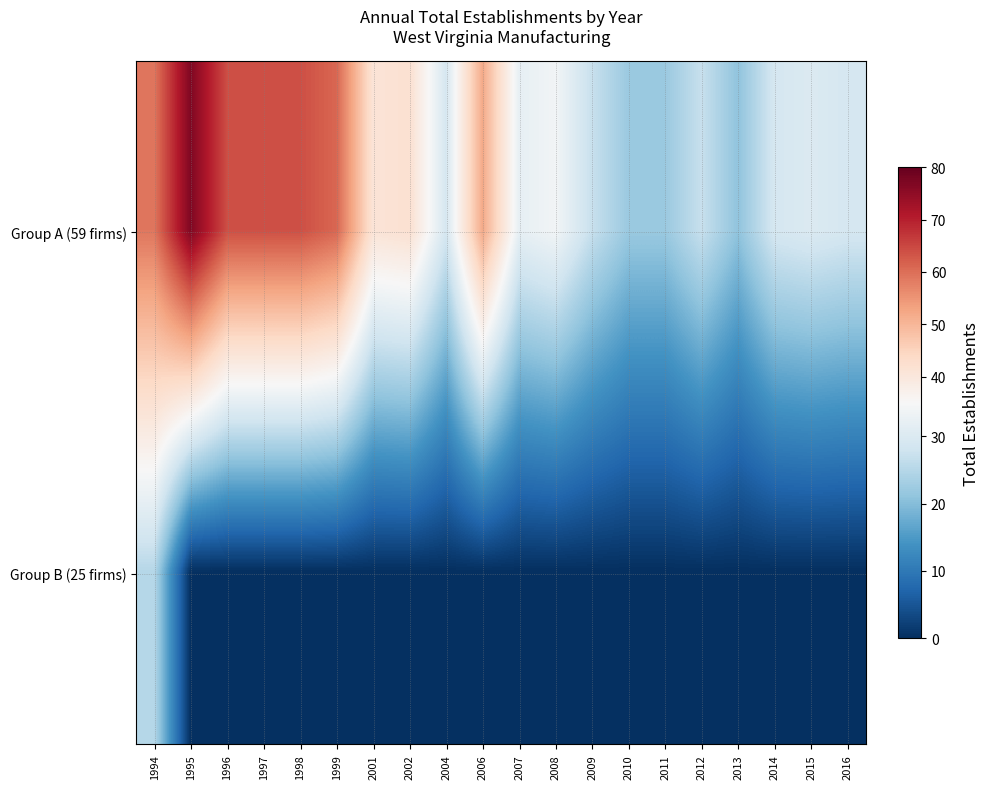

Between 2004 and 1999, which is larger?

1999